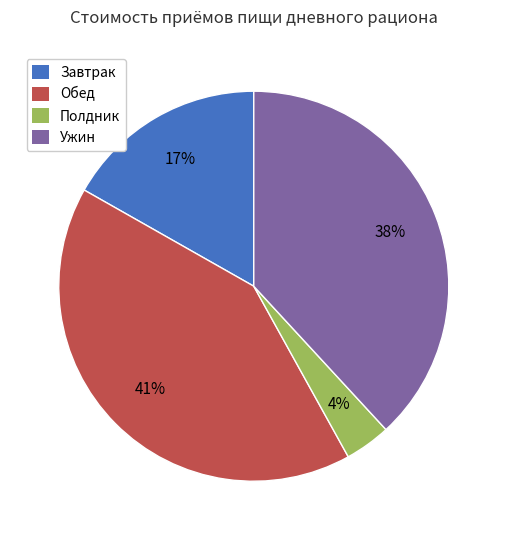

What percentage is the Обед slice, to the nearest percent?

41%